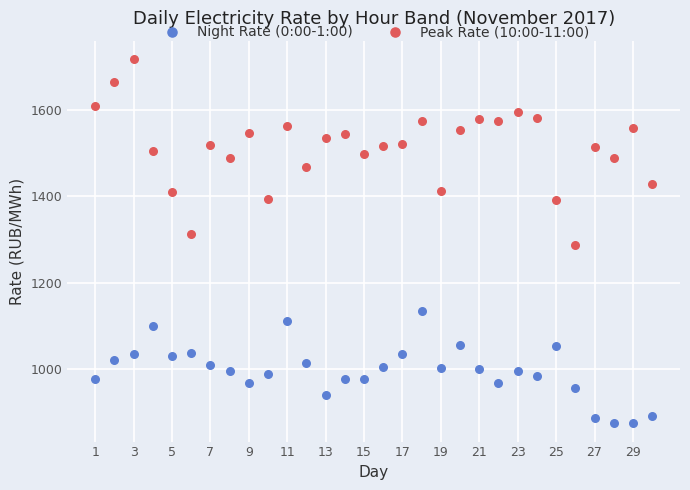

Across all data points, what is the range of X values (max minus min)?

29.0